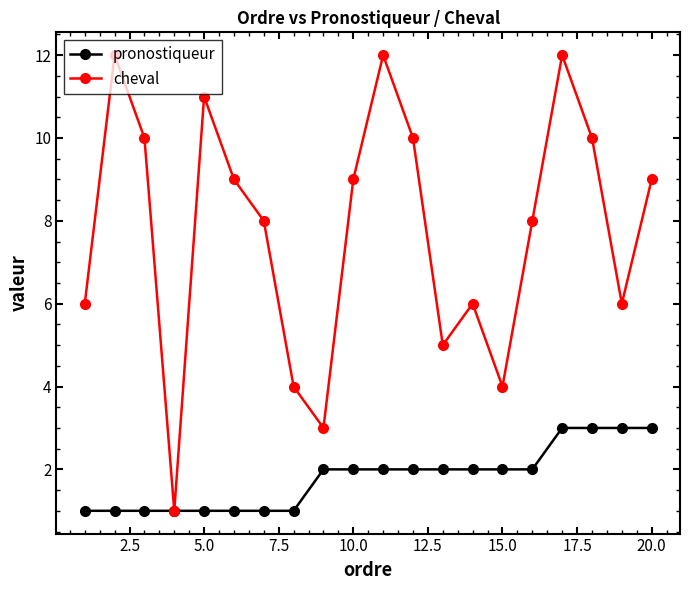

What is the value of the pronostiqueur point at the 13th from the left?

2